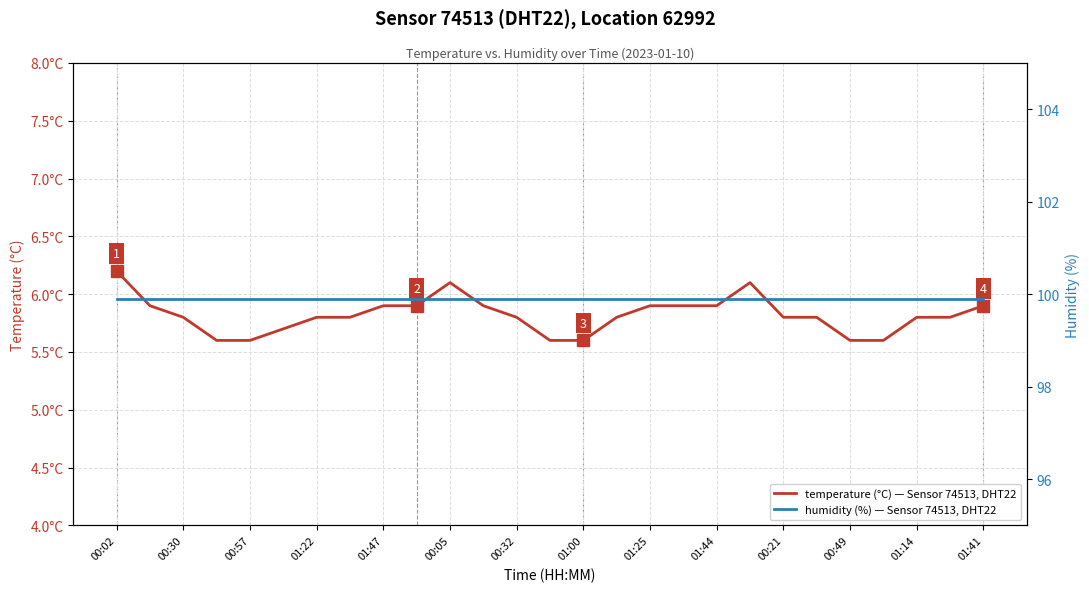

The value of temperature (°C) — Sensor 74513, DHT22 at 21 is 5.8. True or false?

True